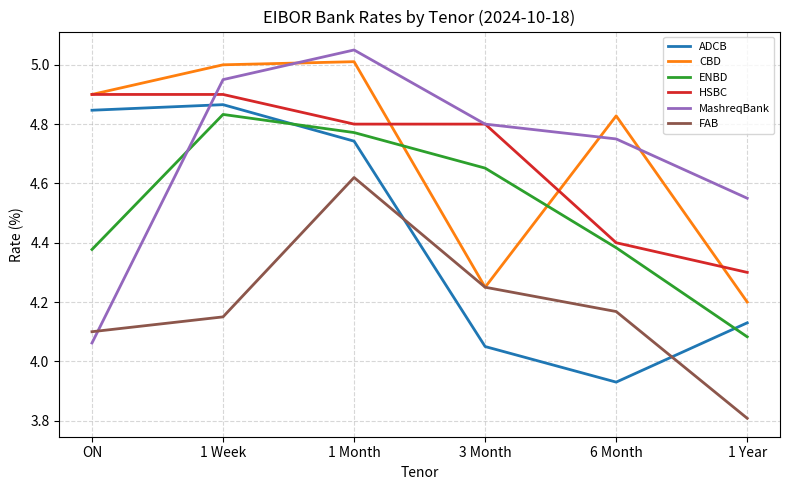

What is the minimum value for HSBC?

4.3